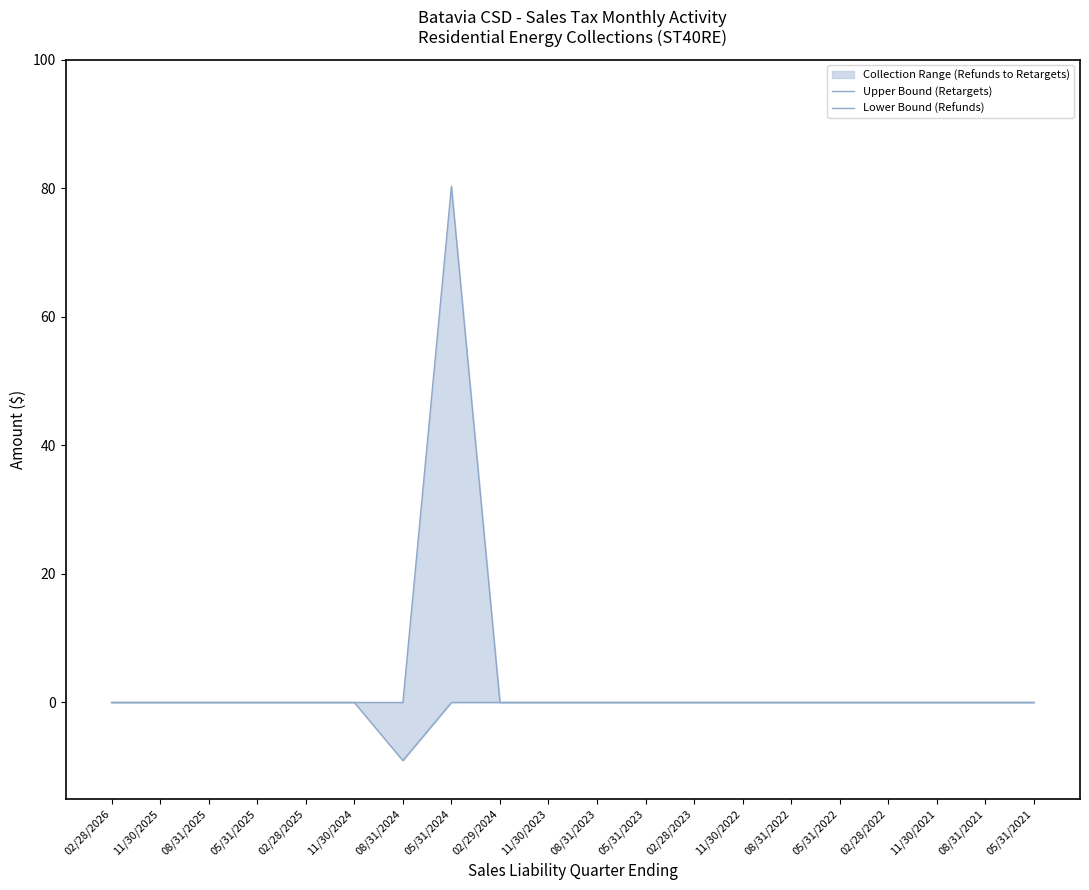

How many interior local valleys does the Lower Bound (Refunds) series have?

1